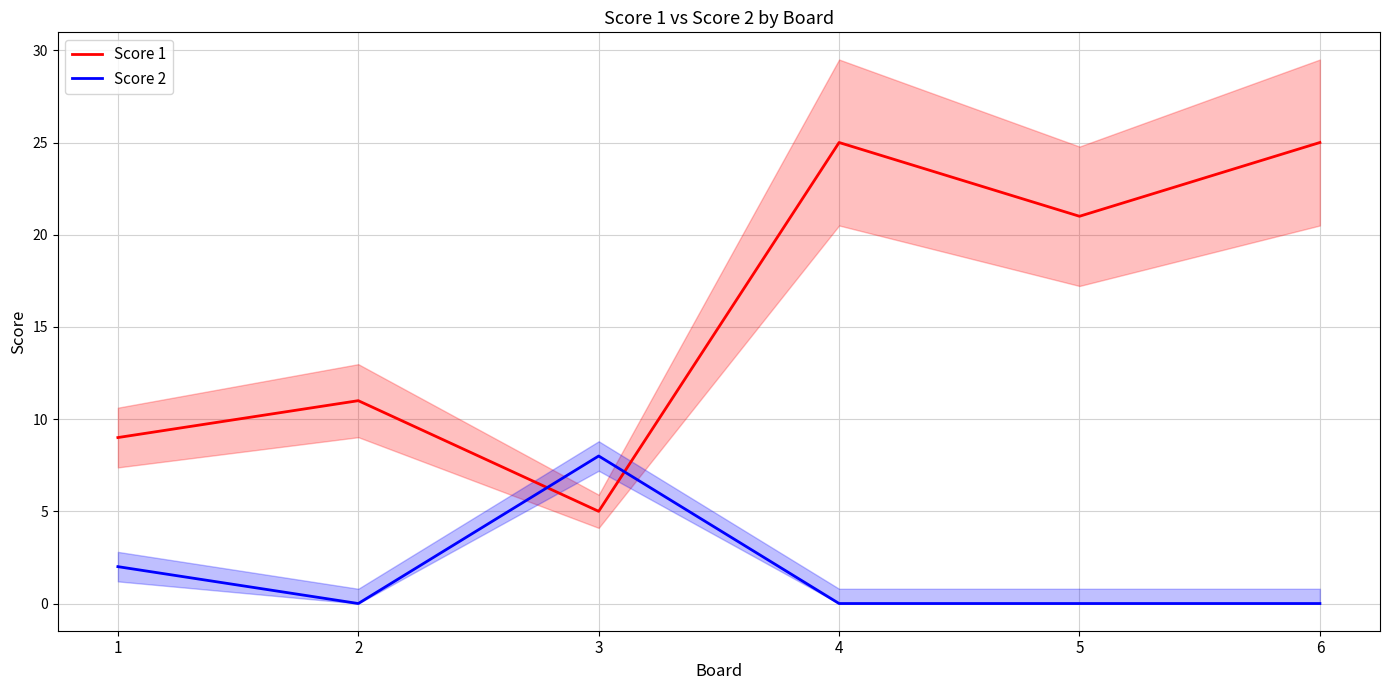

Is the value of Score 2 at 3 greater than the value of Score 1 at 2?

No